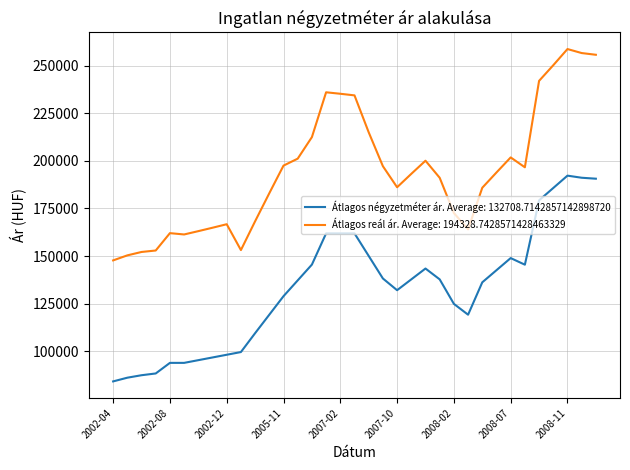

What is the smallest value displayed?

84180